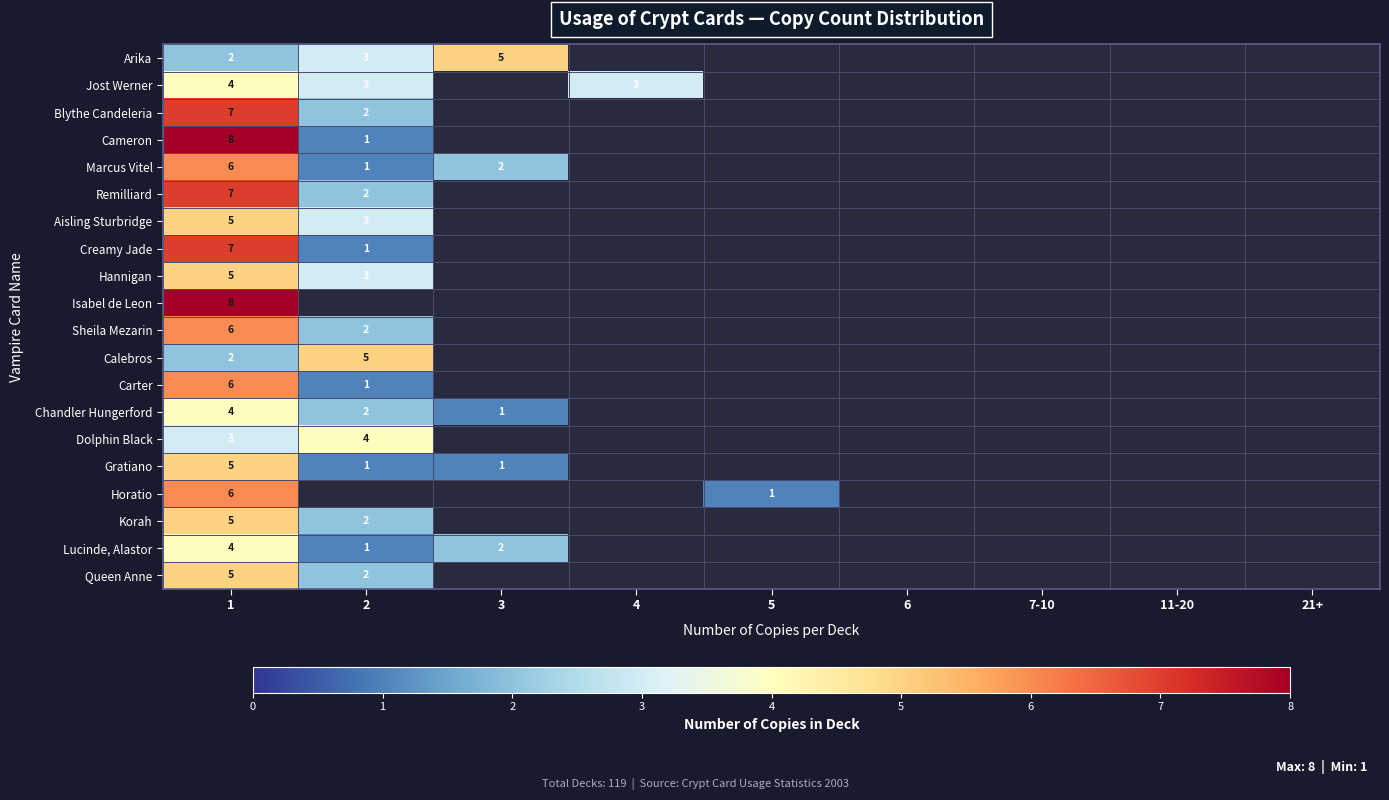

The value of Calebros at 1 is 0. True or false?

False